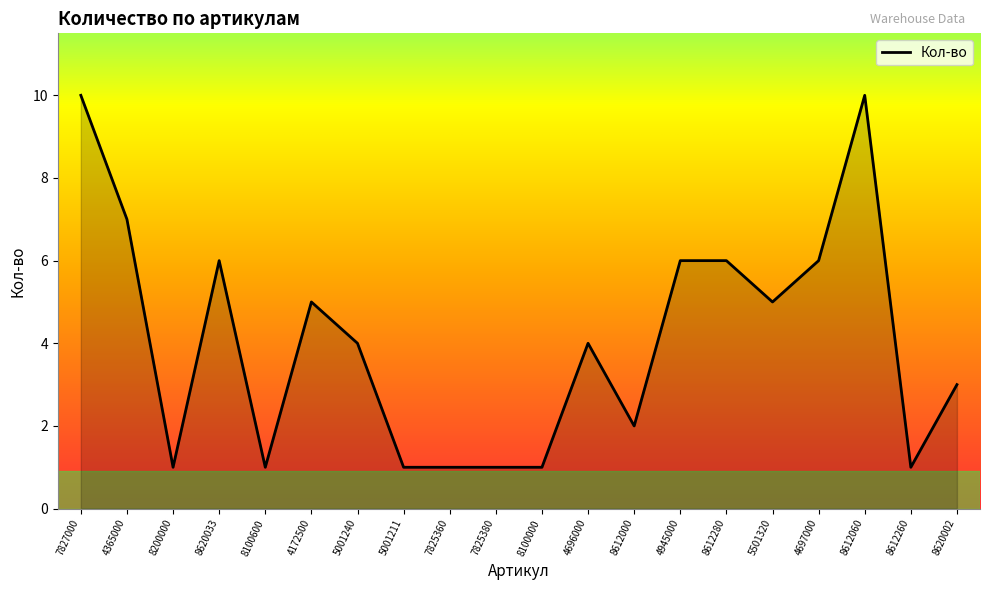

What position from the left is 8612260?

19